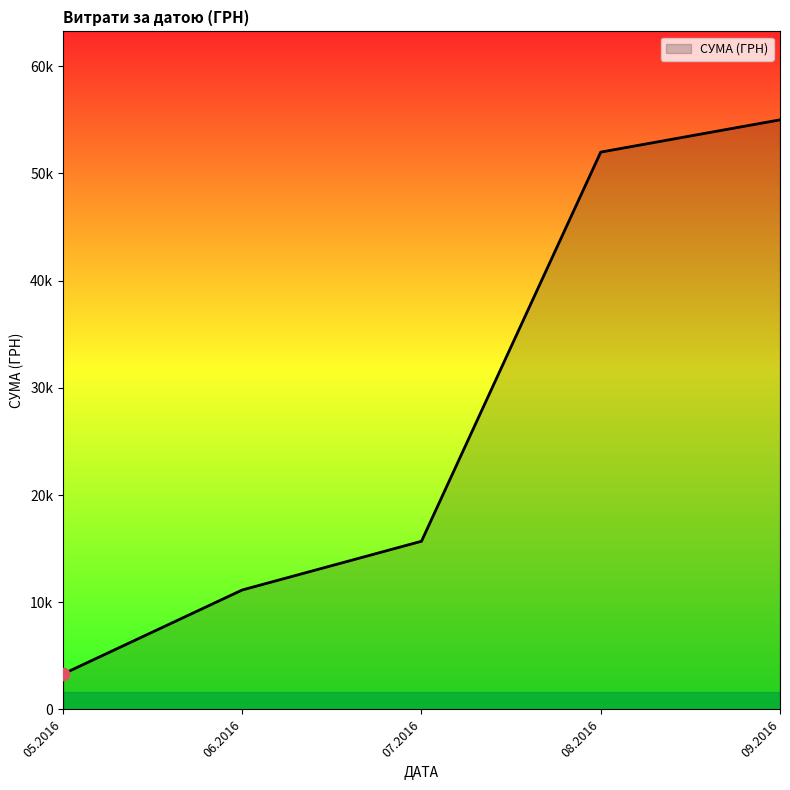

Is this an area chart (filled region under the line)?

Yes